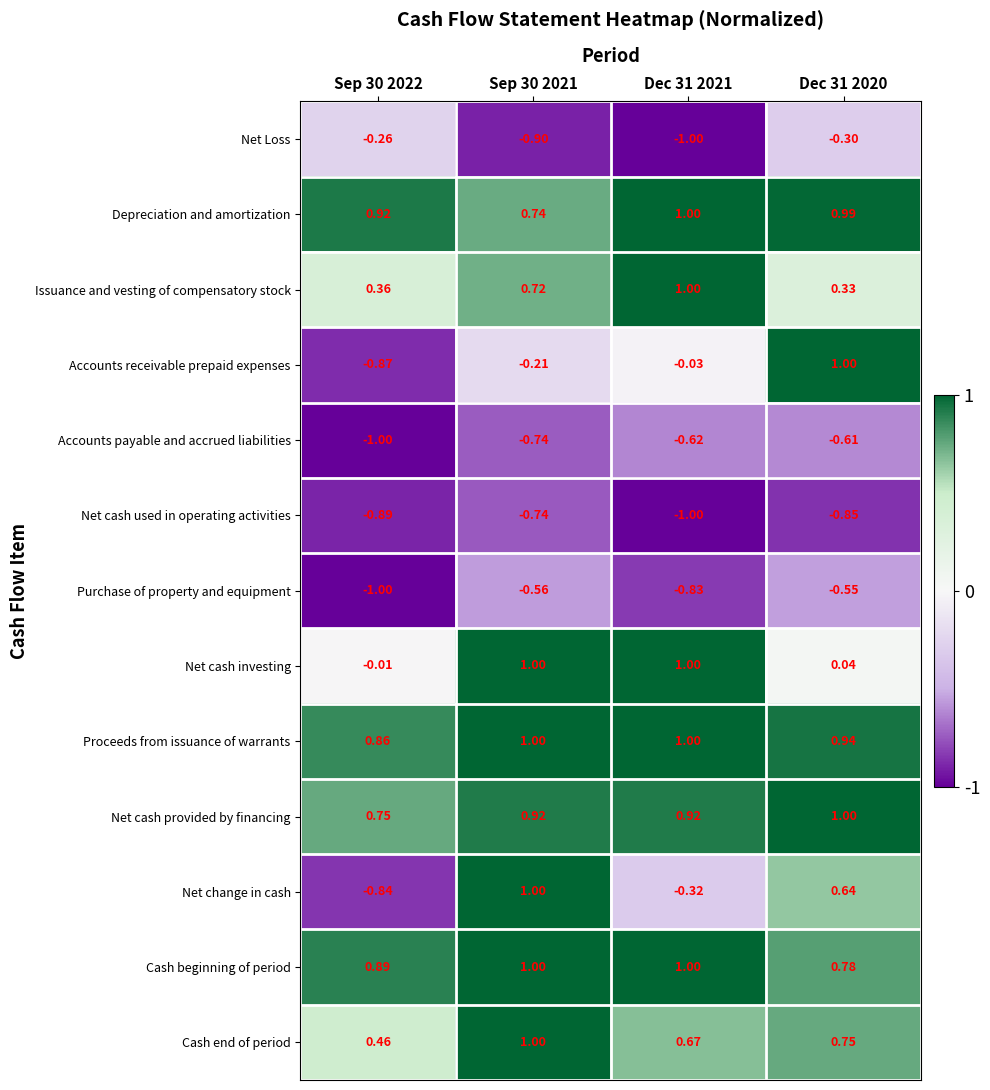

How many data points does each series have?

4